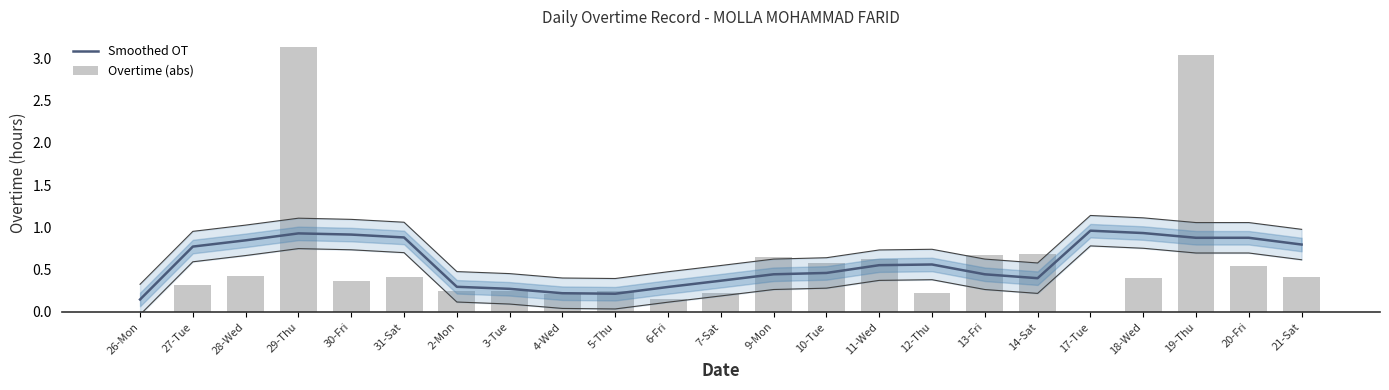

At which category is the sum across all series the highest?

29-Thu